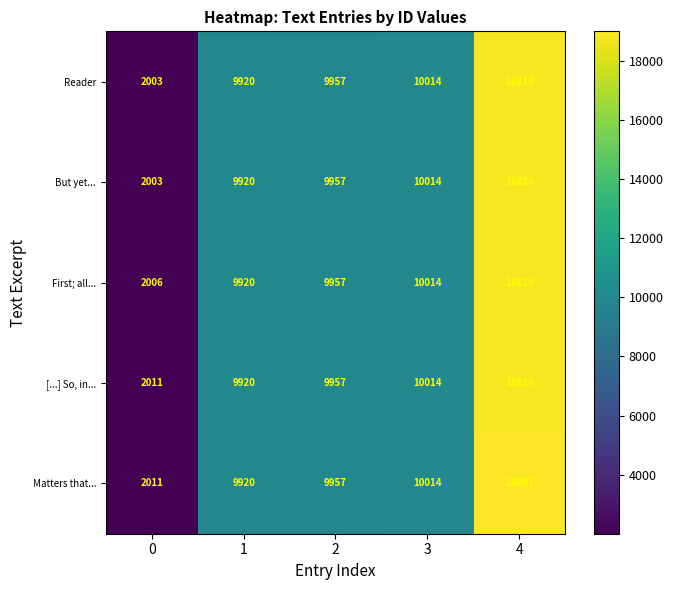

Which series has the widest spread of values?

Matters that...